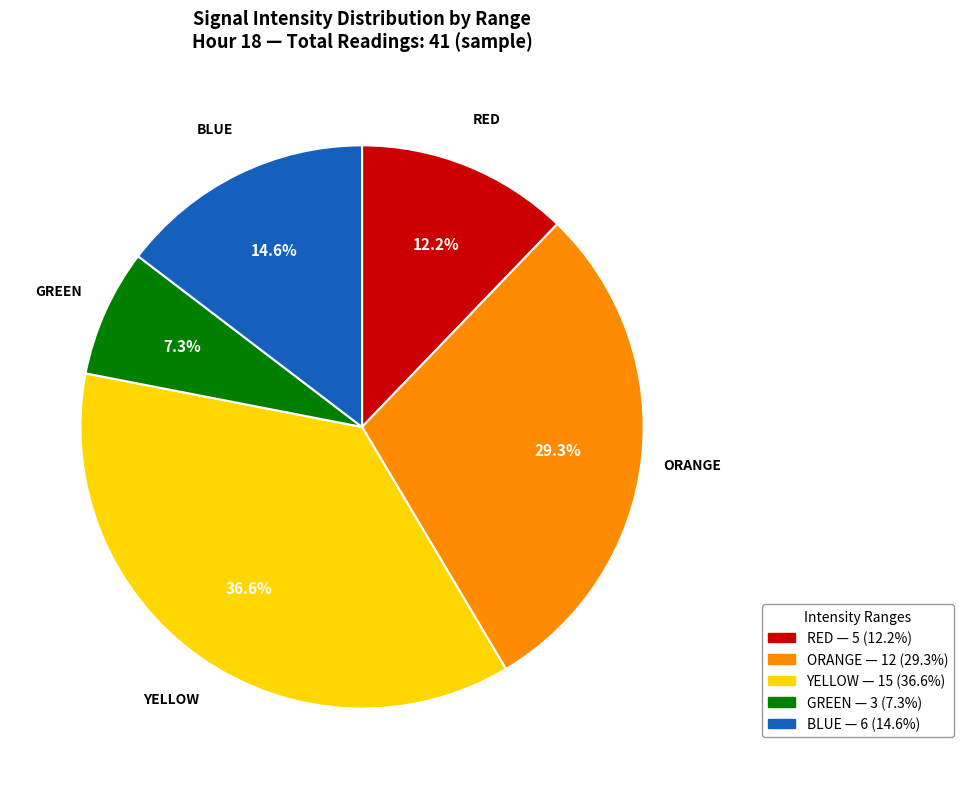

Is there a majority slice in this chart?

No